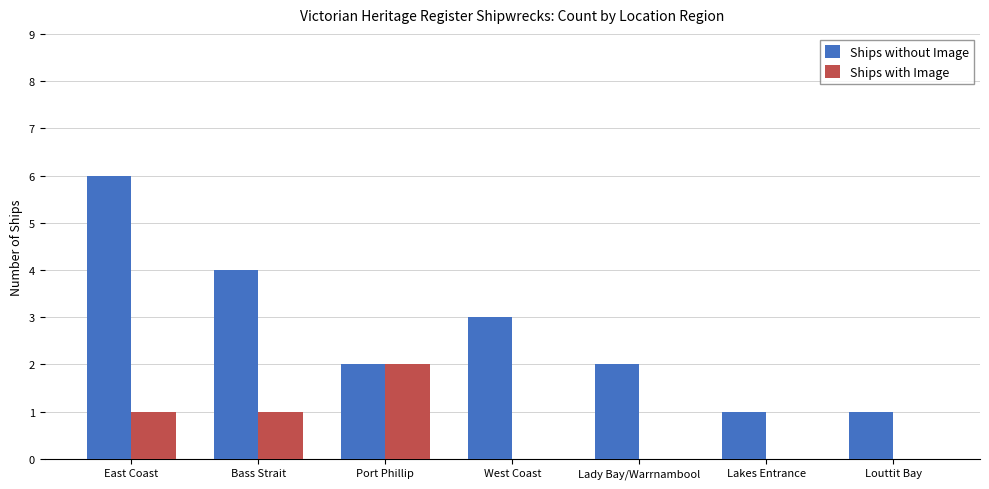

What is the sum of the Ships without Image values at Lady Bay/Warrnambool and West Coast?

5